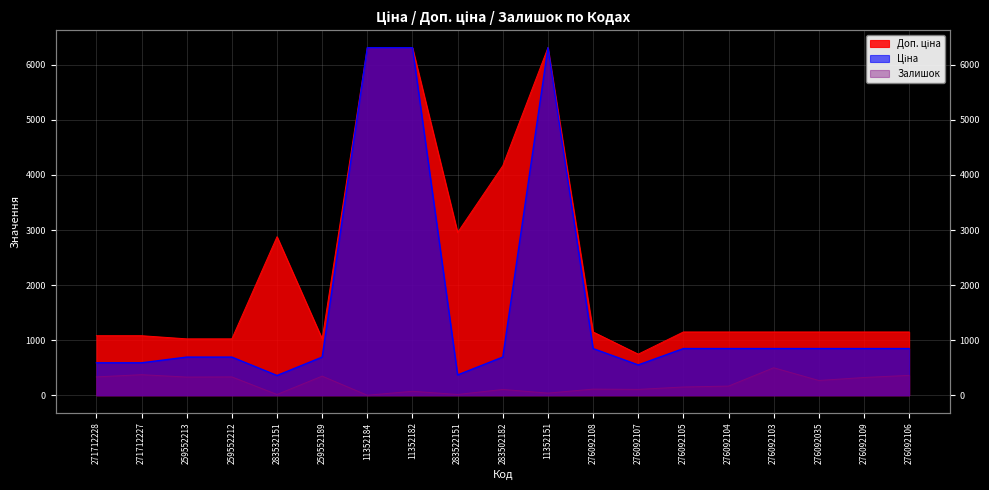

The Доп. ціна series shows 1180.4 at 283502182. True or false?

False